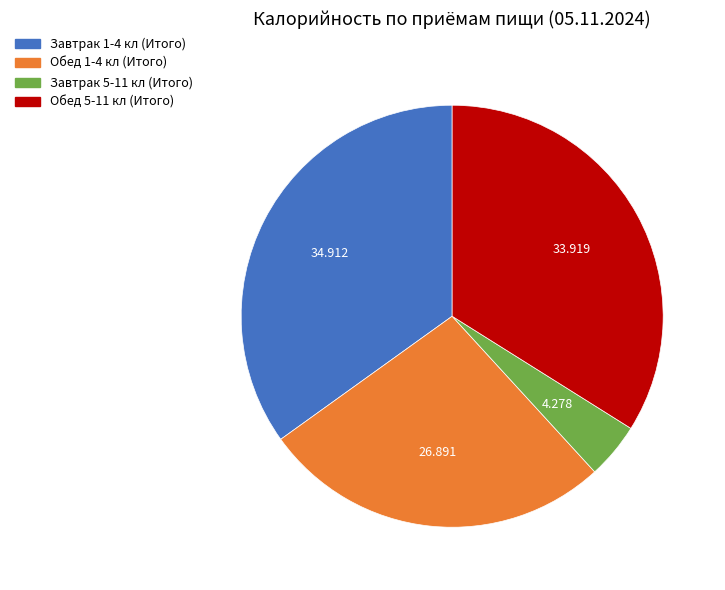

Rank the categories by value from lowest to highest.

Завтрак 5-11 кл (Итого), Обед 1-4 кл (Итого), Обед 5-11 кл (Итого), Завтрак 1-4 кл (Итого)